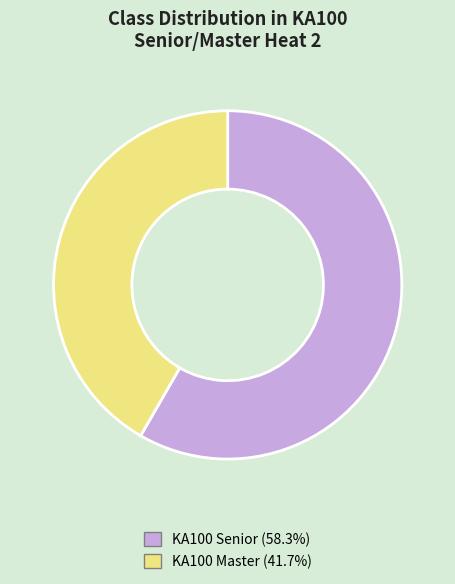

Which slice is the smallest?

KA100 Master